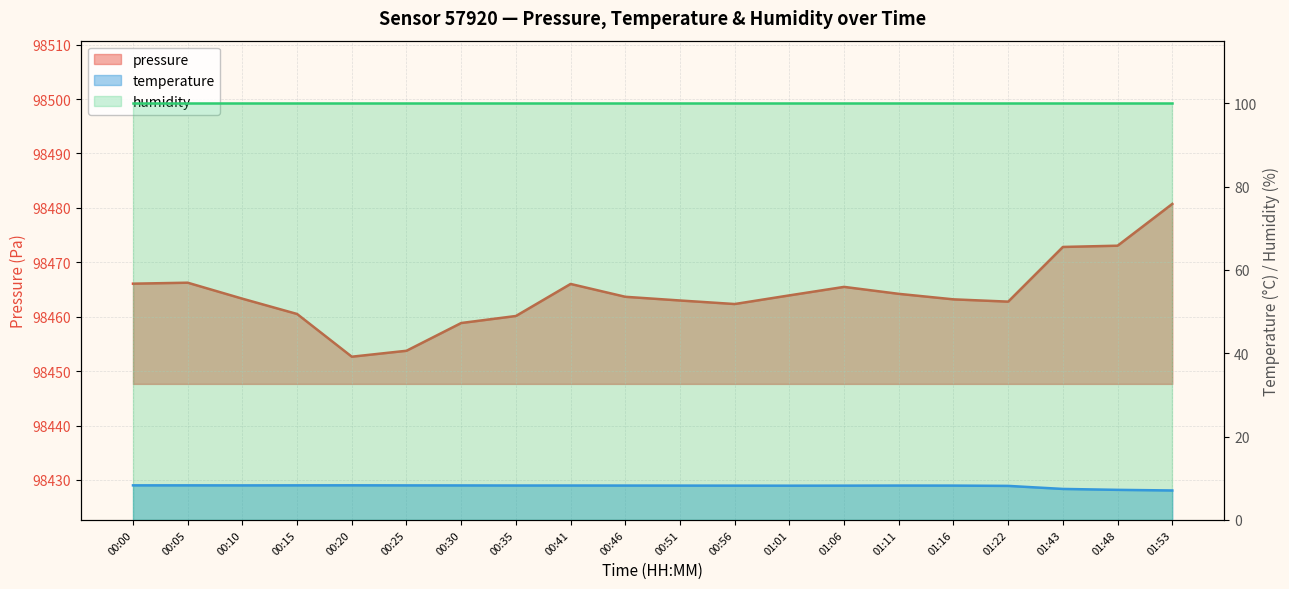

True or false: temperature and pressure intersect in this chart.

False